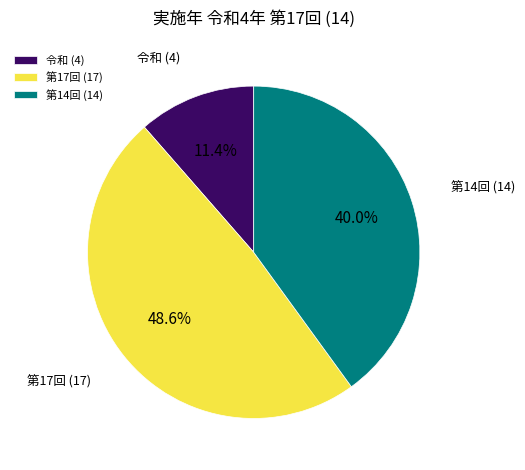

Is there any slice that represents more than half of the pie?

No